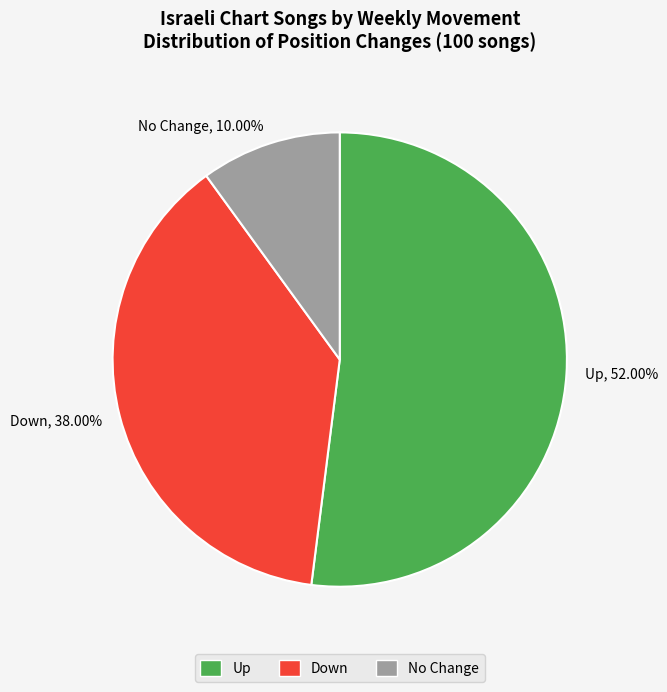

How many segments does this pie chart have?

3